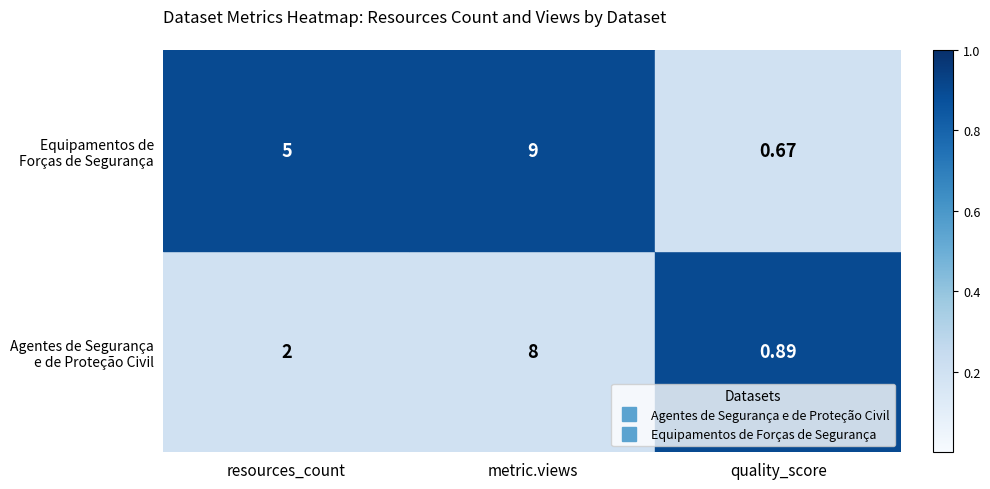

Which category has the lowest value across all series?

quality_score